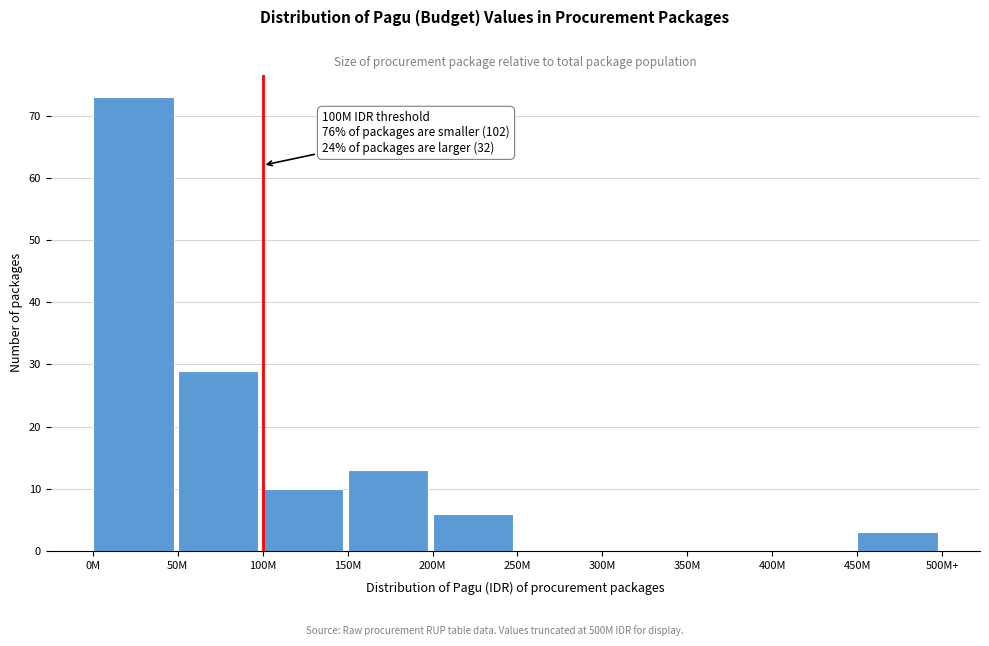

Reading right to left, extract all data points from this chart.

450M=3	400M=0	350M=0	300M=0	250M=0	200M=6	150M=13	100M=10	50M=29	0M=73